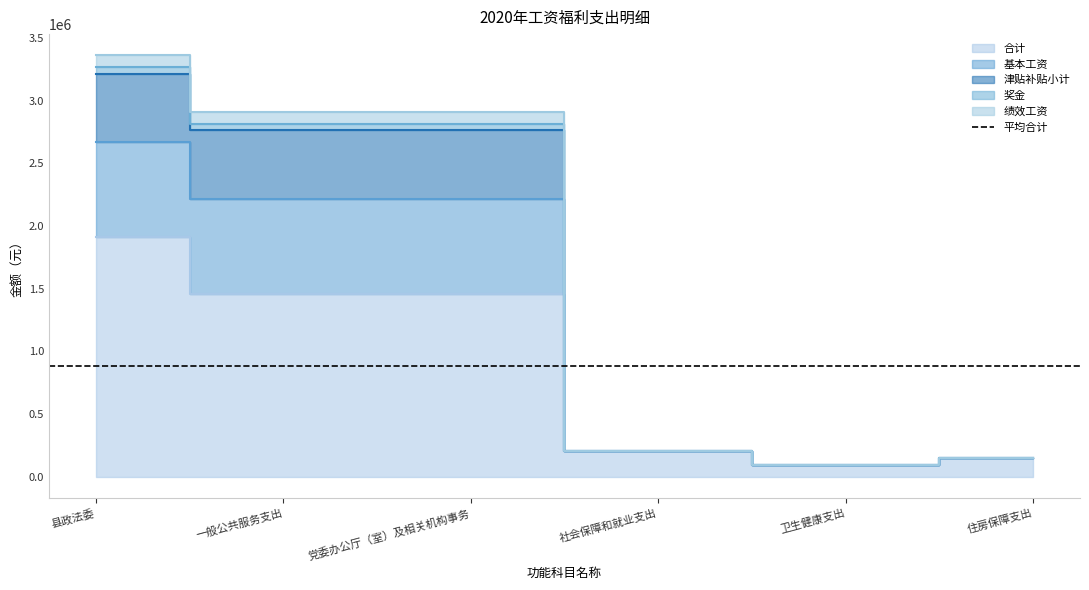

Reading left to right, transcribe all the data shown in this chart.

合计: 1913072.5	1459185.8	1459185.8	206542.7	98937.6	148406.4
基本工资: 3362364.5	2908477.8	2908477.8	206542.7	98937.6	148406.4
津贴补贴小计: 3270492.5	2816605.8	2816605.8	206542.7	98937.6	148406.4
奖金: 3216320.5	2762433.8	2762433.8	206542.7	98937.6	148406.4
绩效工资: 2672552.5	2218665.8	2218665.8	206542.7	98937.6	148406.4